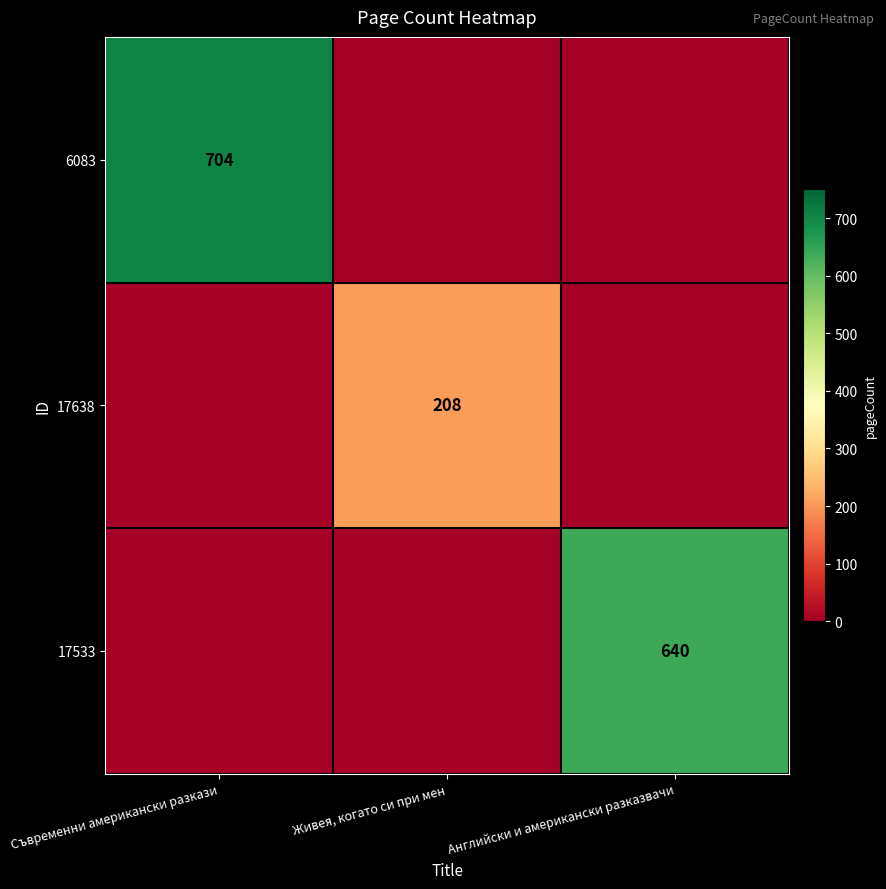

Count the number of categories in the chart.

3